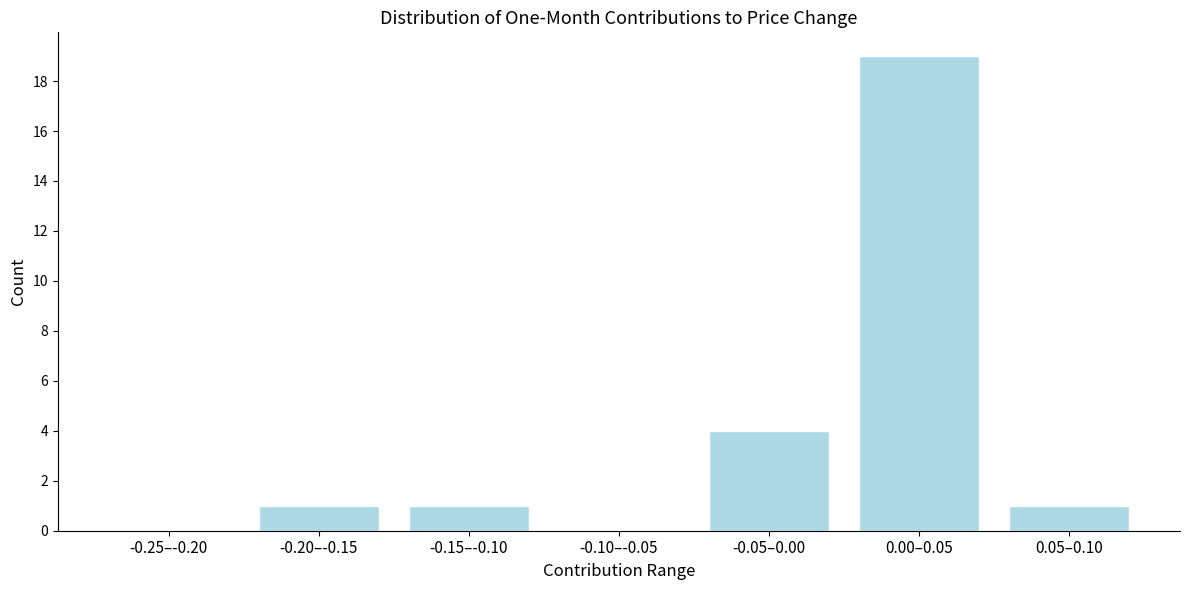

Reading left to right, list all the values displayed in this chart.

-0.25–-0.20=0	-0.20–-0.15=1	-0.15–-0.10=1	-0.10–-0.05=0	-0.05–0.00=4	0.00–0.05=19	0.05–0.10=1